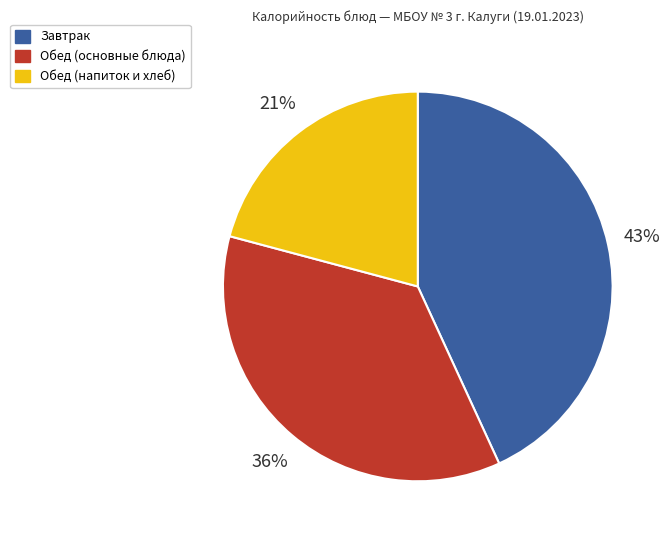

Is there a majority slice in this chart?

No